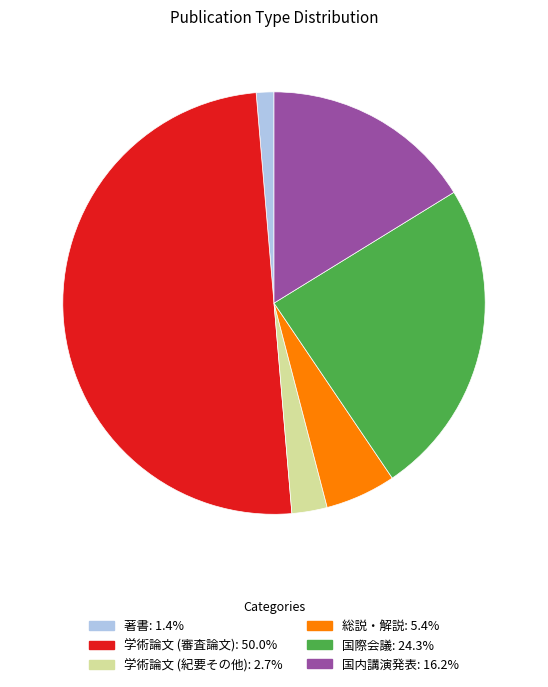

Do 学術論文 (紀要その他) and 学術論文 (審査論文) together represent more than half of the pie?

Yes